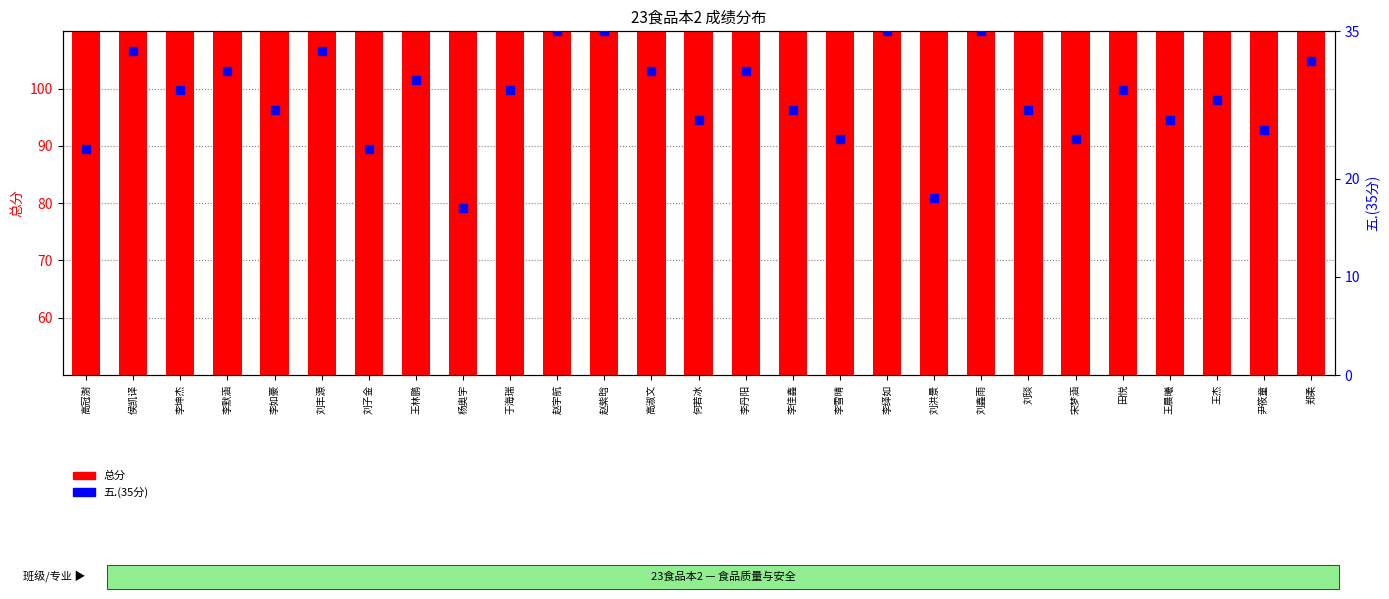

Which series has the largest total across all categories?

总分